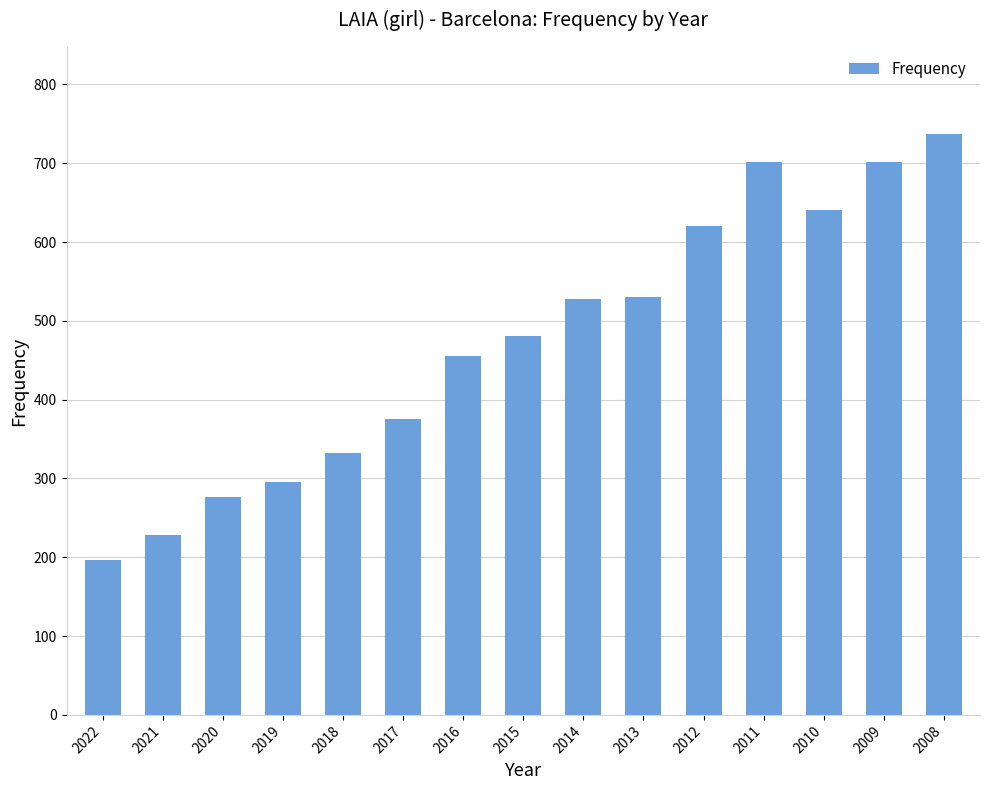

Are the bars horizontal?

No